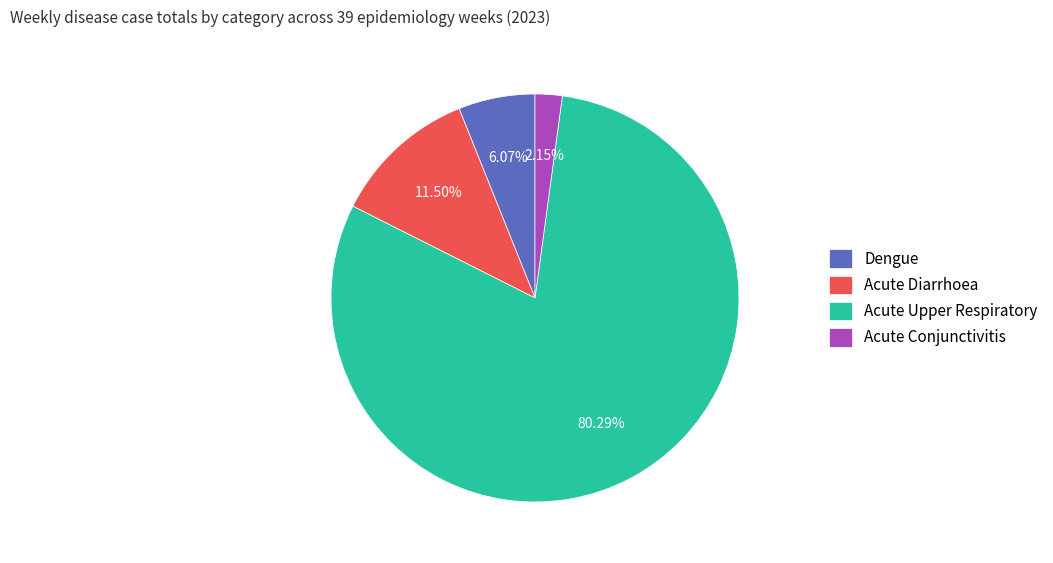

Between Dengue and Acute Diarrhoea, which is larger?

Acute Diarrhoea